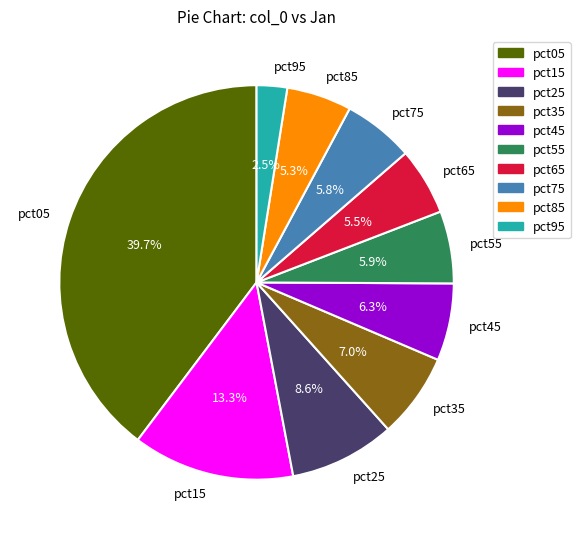

To the nearest percent, what percentage of the pie is pct15?

13%